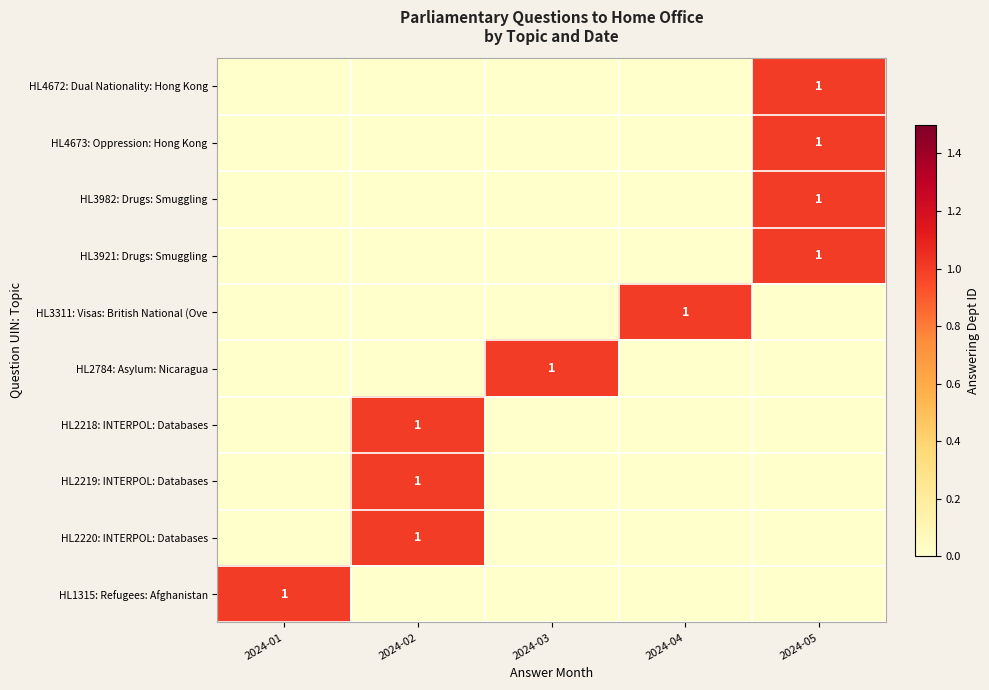

At which category is the sum across all series the highest?

2024-05